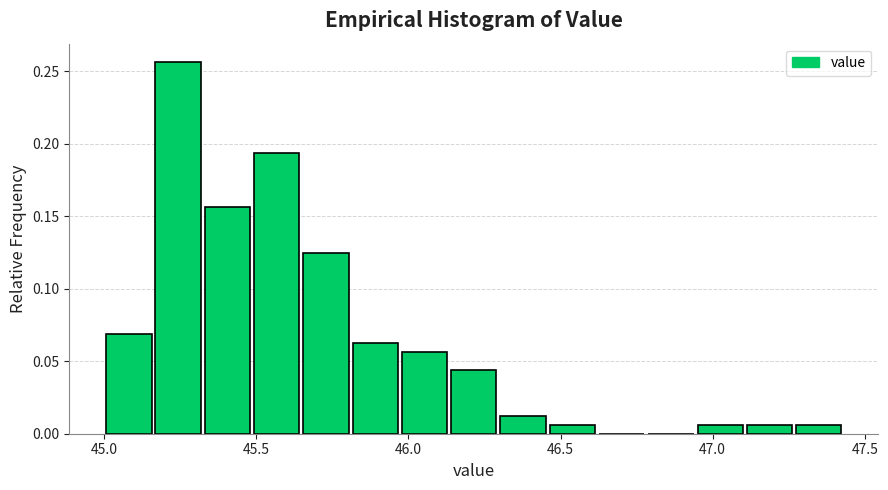

Around what value on the x-axis is the tallest bar? Give the approximate position of its centre, as read against the axis.

45.25